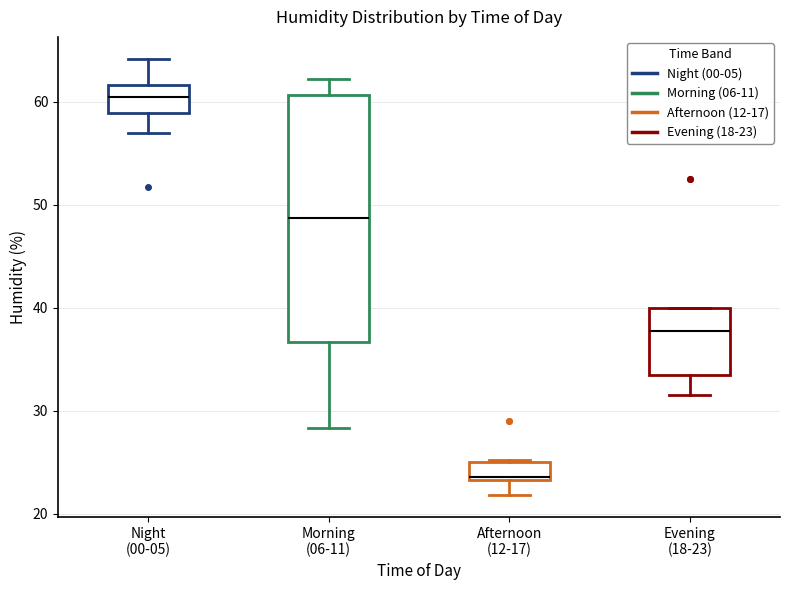

Where does the median line of the box for Afternoon (12-17) sit on the y-axis? The values are not printed on the chart, so give them approximately, as read against the axis.

24